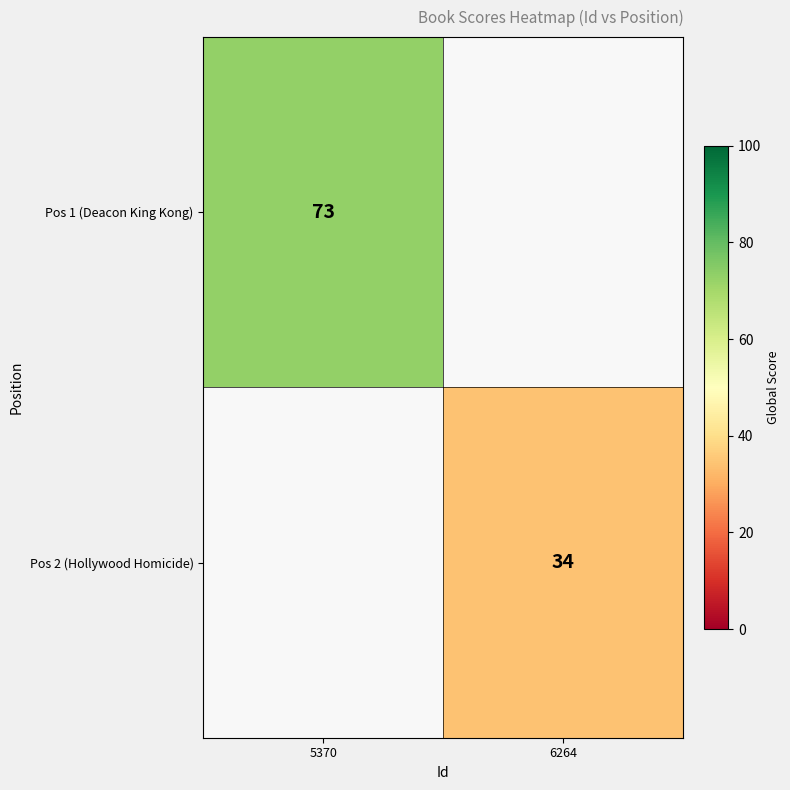

Count the number of categories in the chart.

2